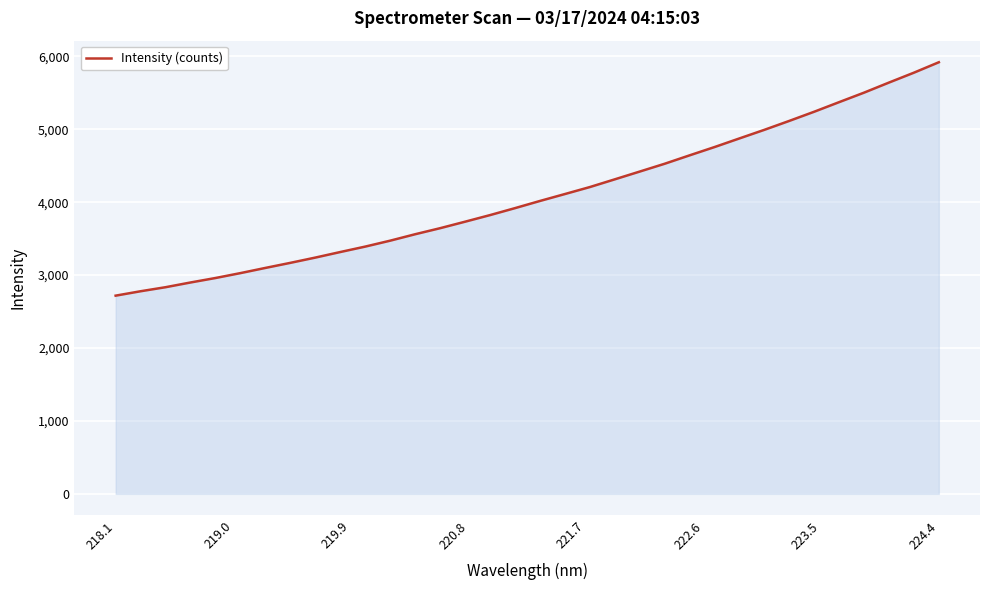

What is the greatest value displayed?

5919.8